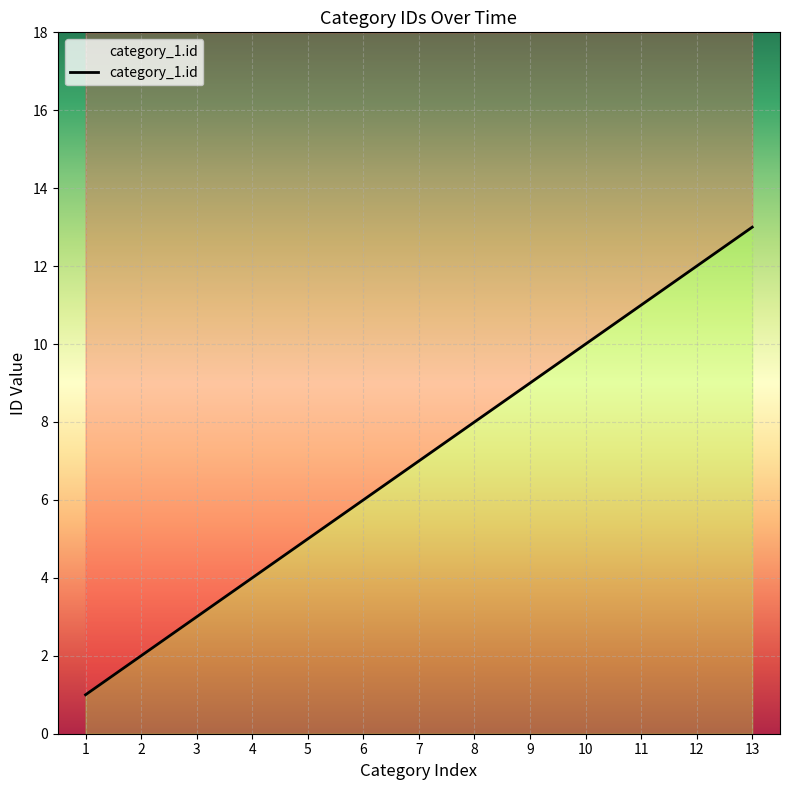

Between 8 and 9, which is larger?

9